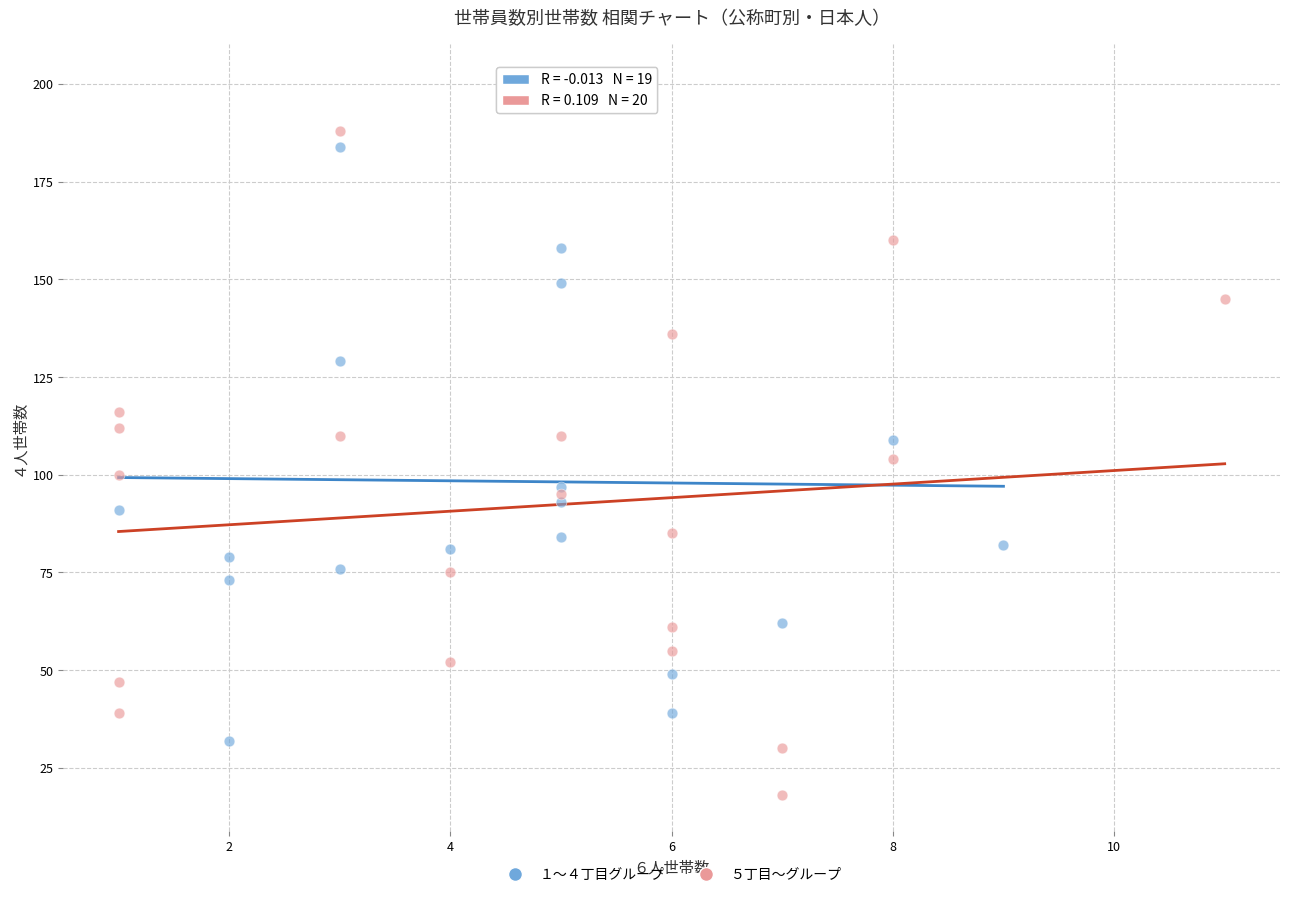

Which series contains the highest Y value?

１〜４丁目グループ